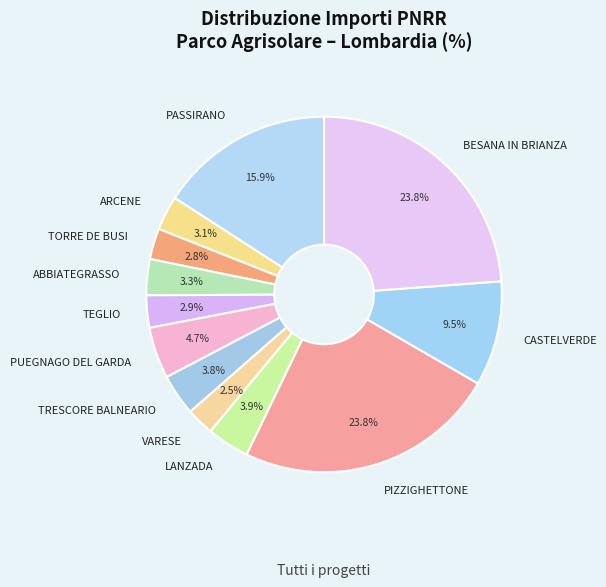

The CASTELVERDE slice represents 2% of the pie. True or false?

False